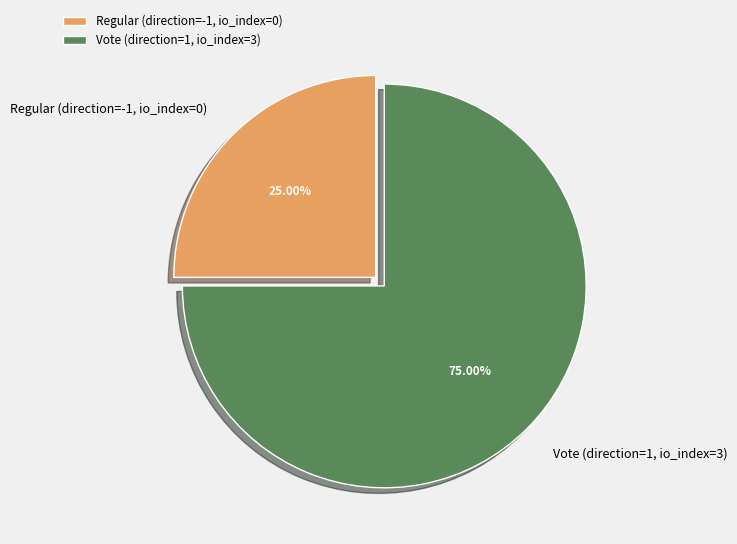

Count the number of slices in the pie.

2